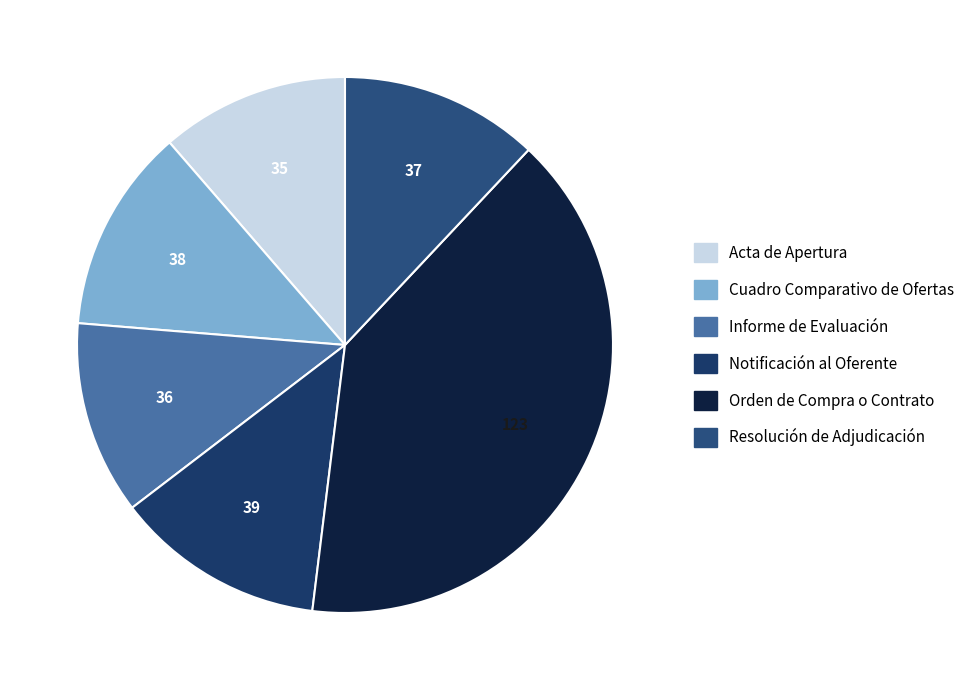

Which category has the smallest portion of the pie?

Acta de Apertura